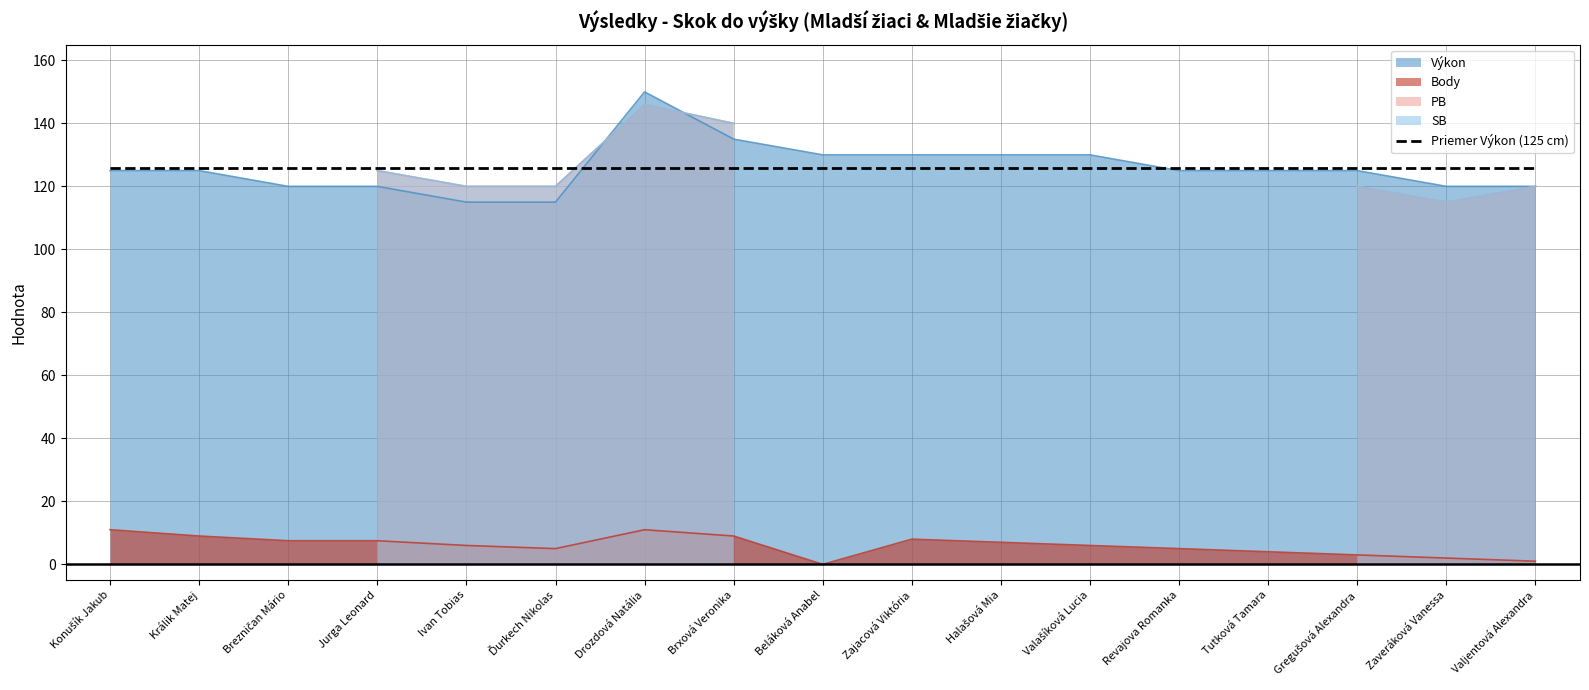

True or false: Body and Výkon cross at least once.

False